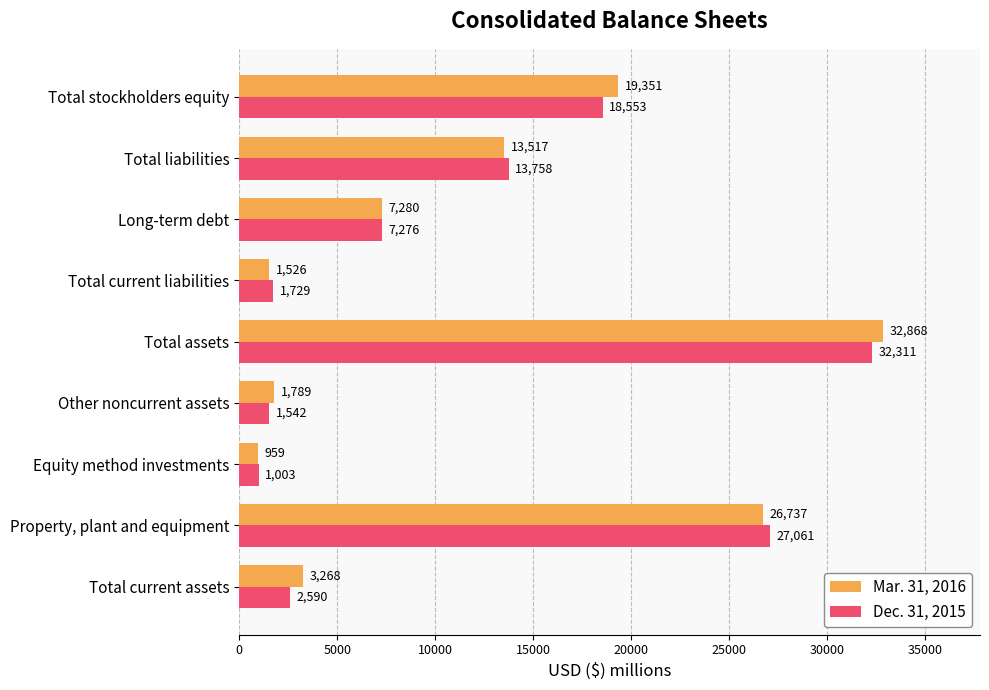

What is the difference between the highest and lowest values at Total current liabilities?

203